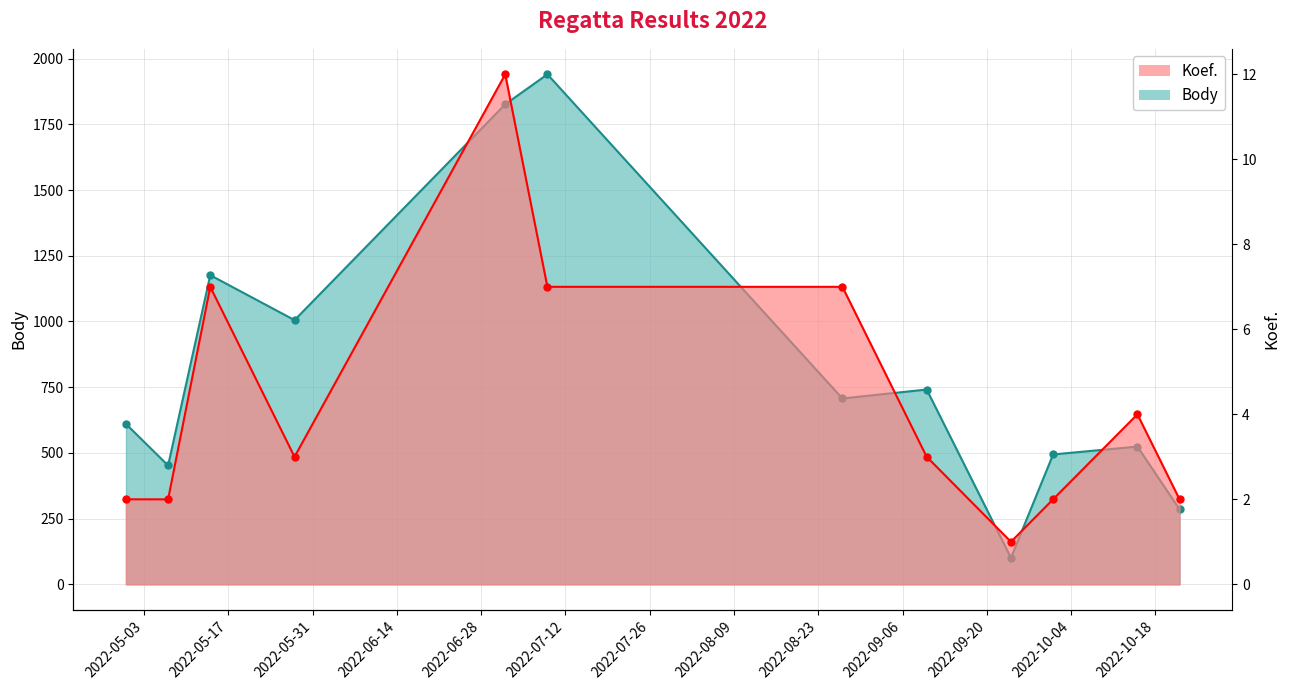

True or false: Koef. and Body intersect in this chart.

False